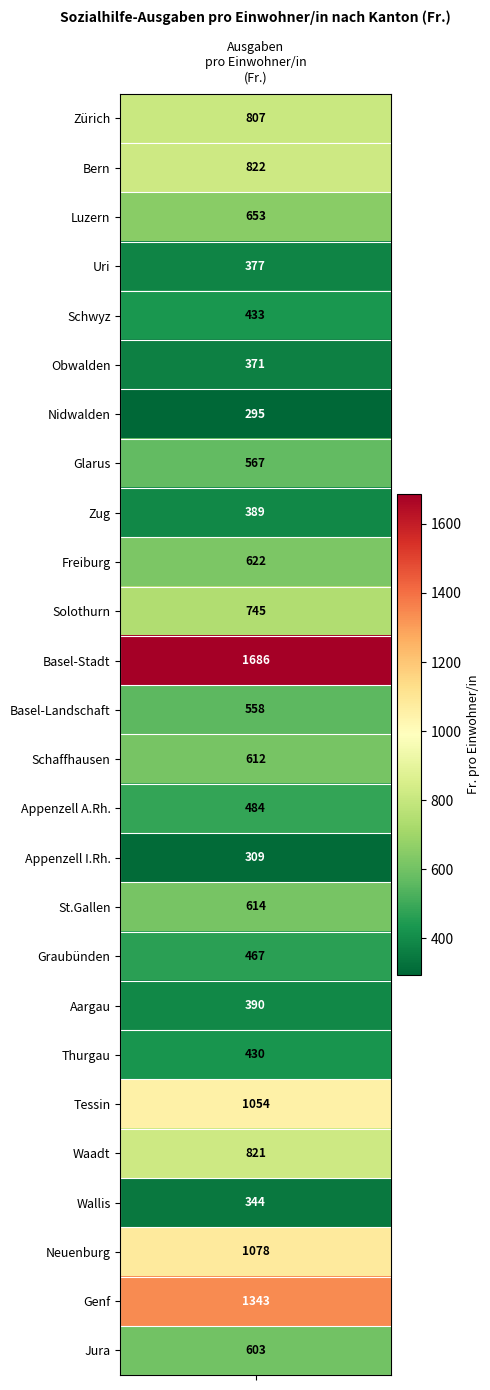

What is the approximate value at Obwalden, to the nearest 10?

370